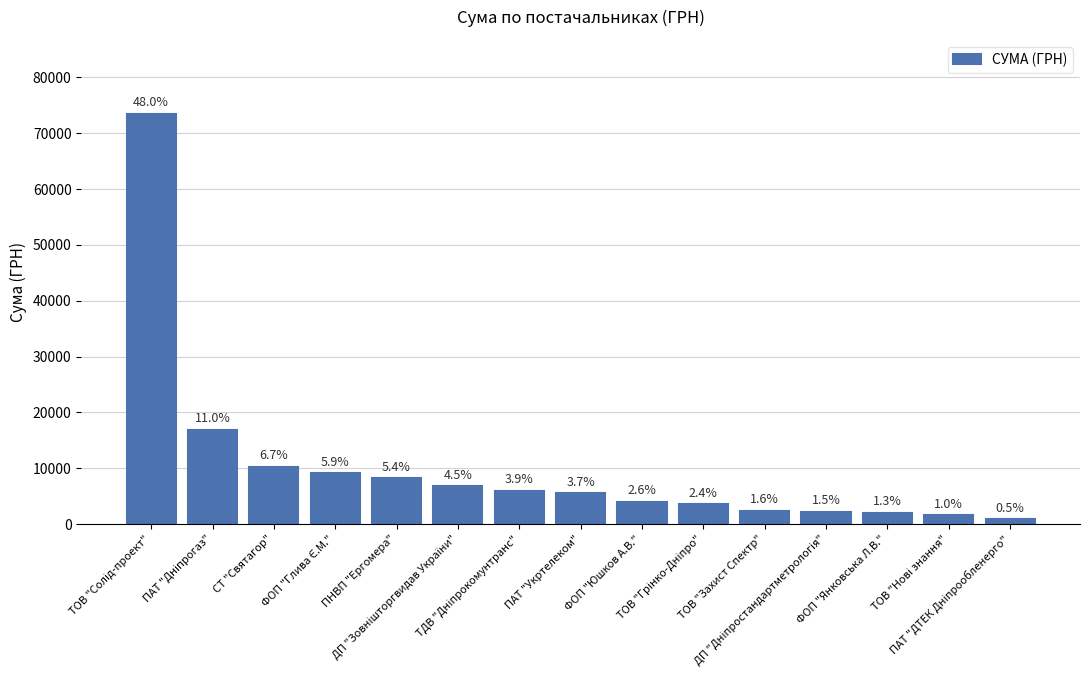

What is the sum of the values at СТ "Святагор" and ПАТ "ДТЕК Дніпрообленерго"?

11085.0